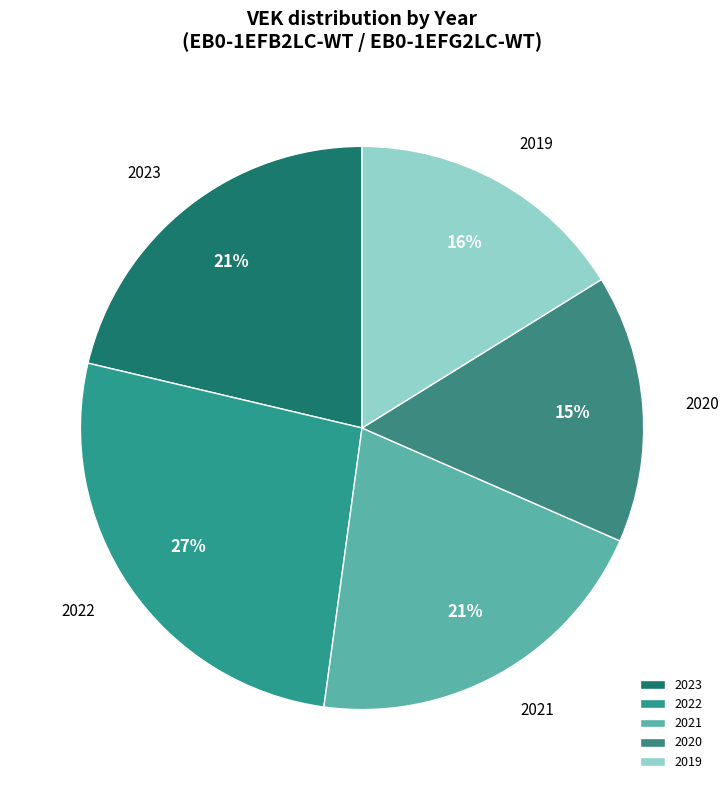

What is the largest slice in the pie chart?

2022